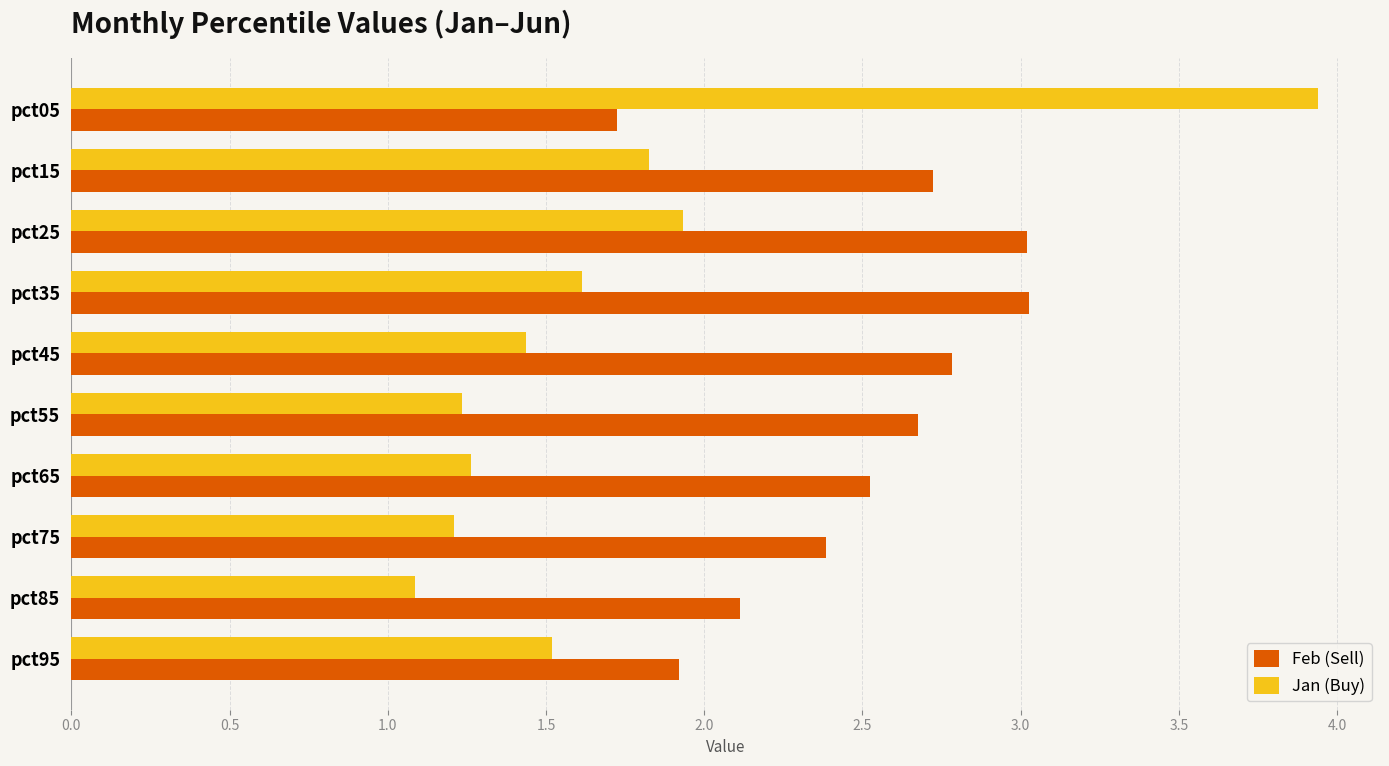

At which label is Jan (Buy) closest to 2?

pct25